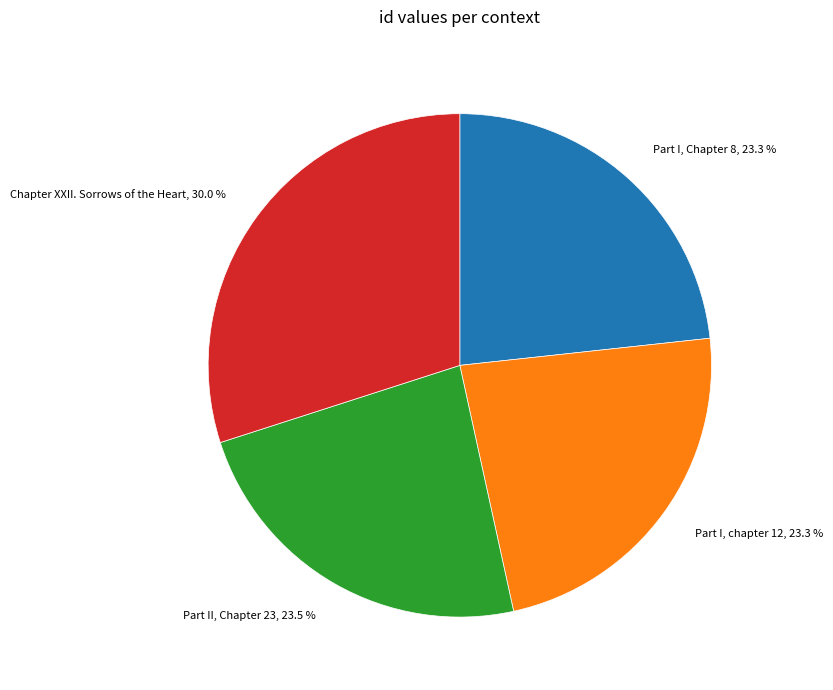

Which category has the biggest portion of the pie?

Chapter XXII. Sorrows of the Heart